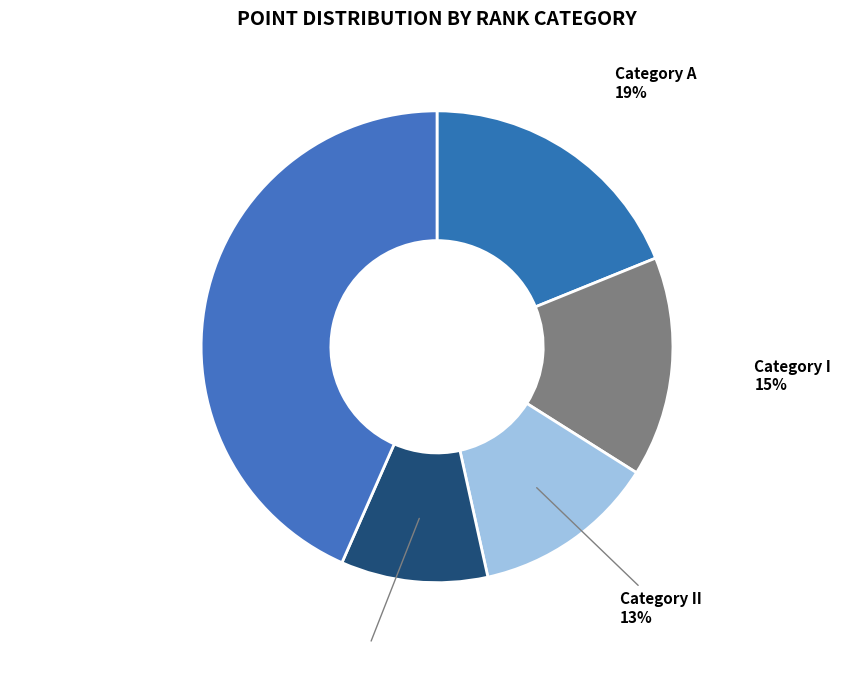

How many slices are in this pie chart?

5